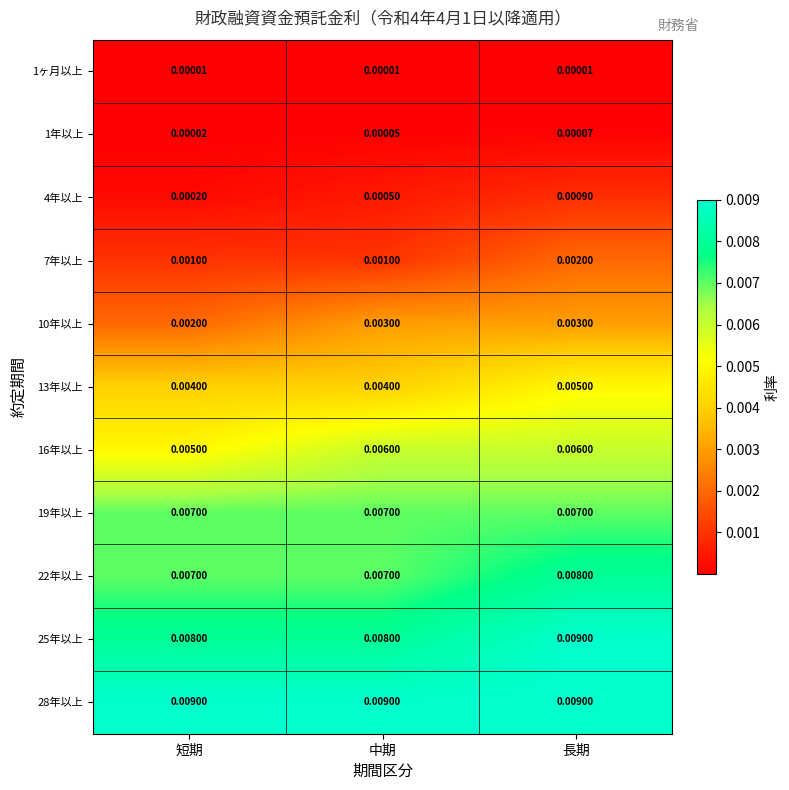

Where is 1年以上 nearest to the value 0?

短期